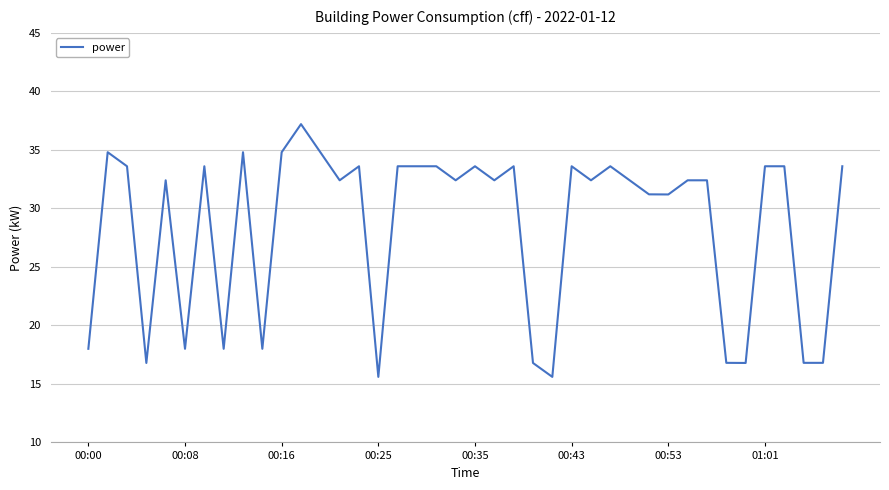

What is the difference between the maximum and minimum values?

21.6